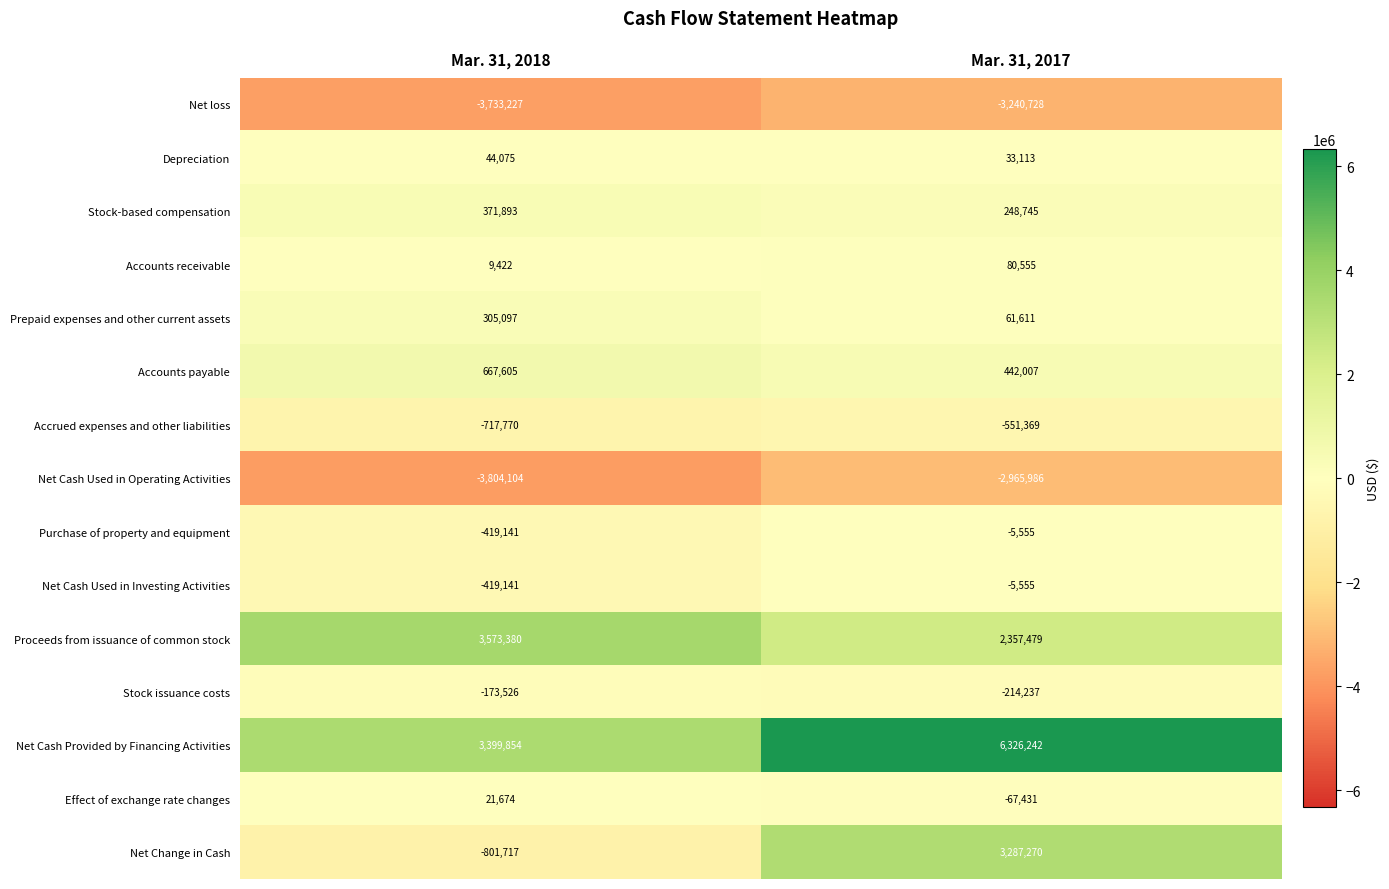

Which series has the largest total across all categories?

Net Cash Provided by Financing Activities